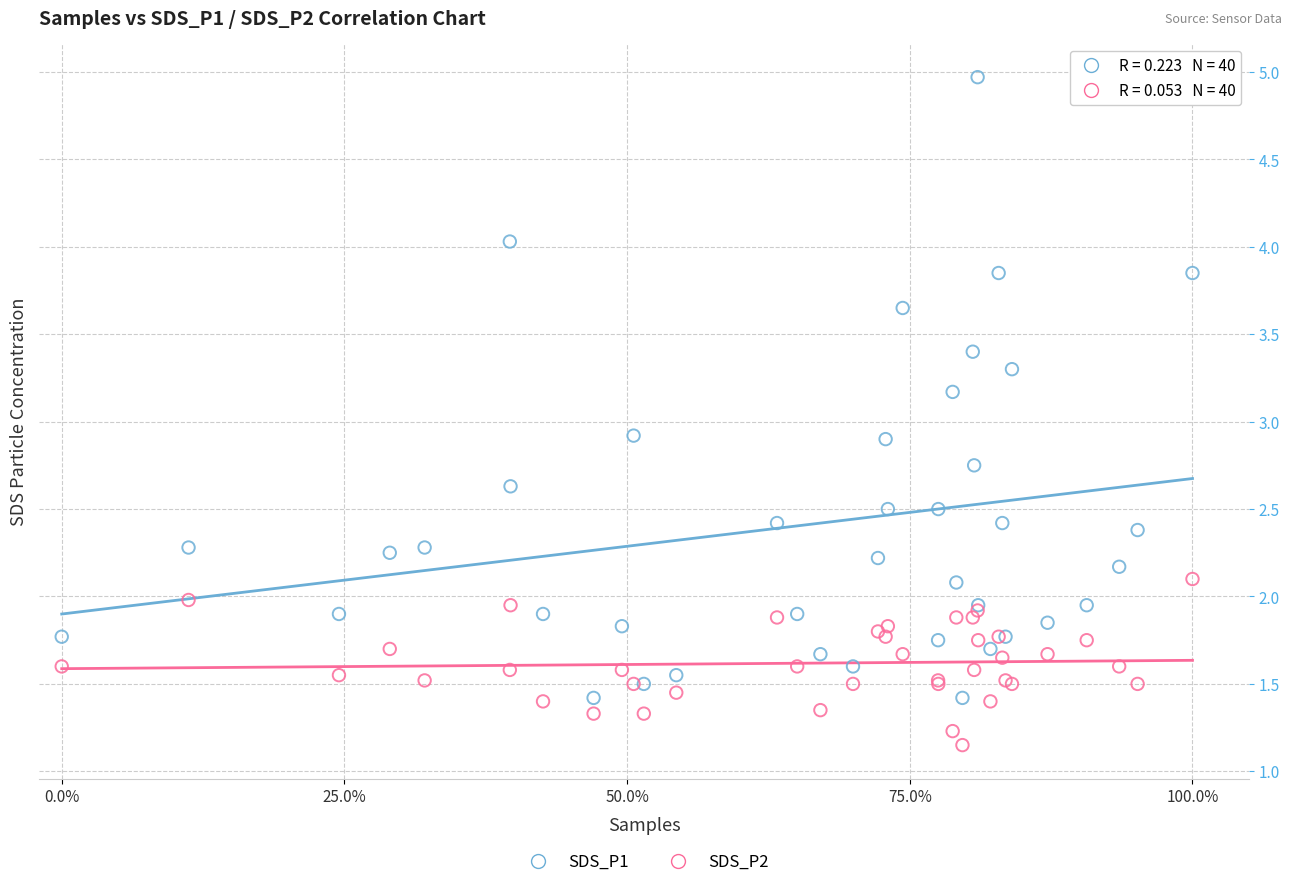

What is the X range (max minus min) for the scatter plot?

100.0